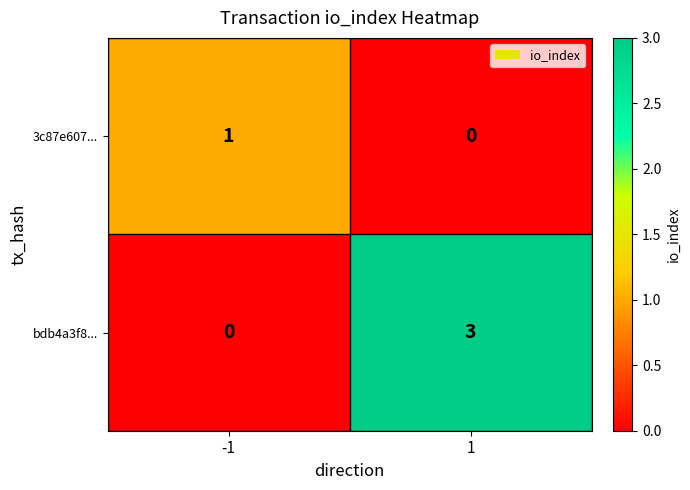

Which series has the largest range (max minus min)?

bdb4a3f8...